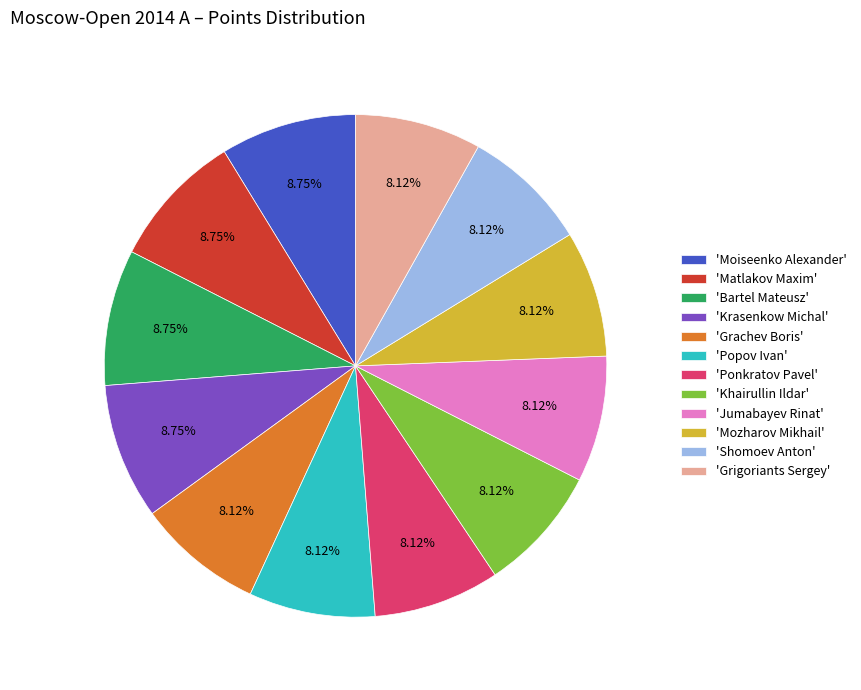

How many segments does this pie chart have?

12